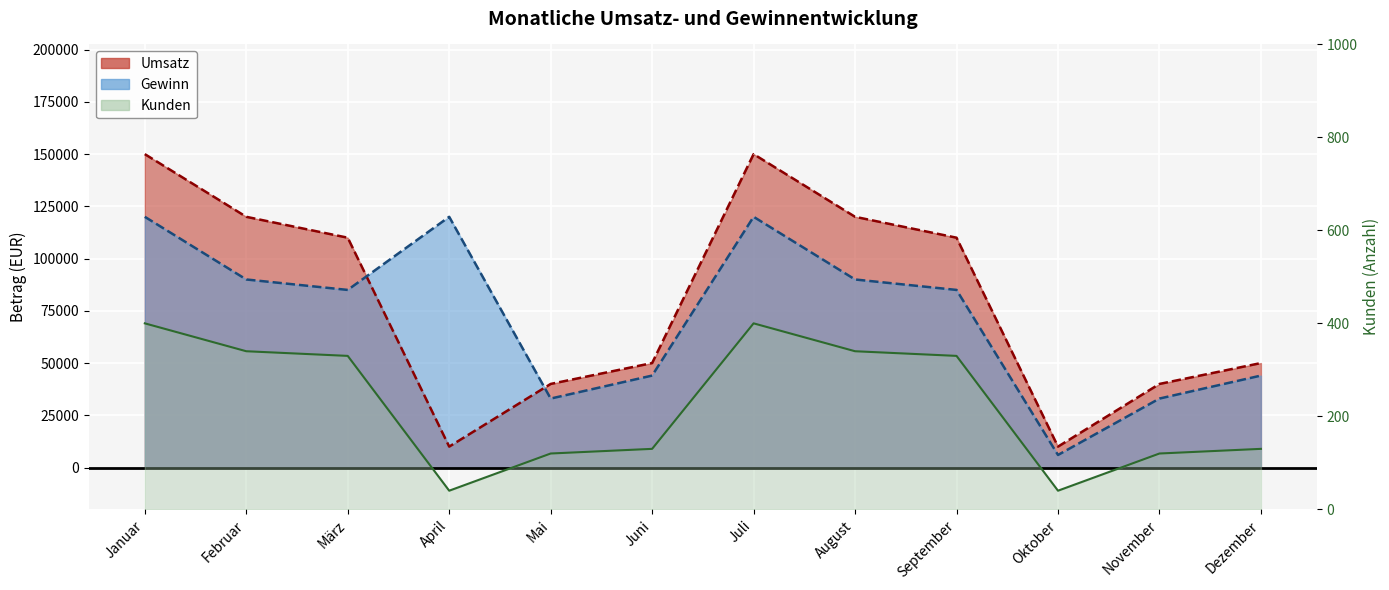

Which series has the largest range (max minus min)?

Umsatz